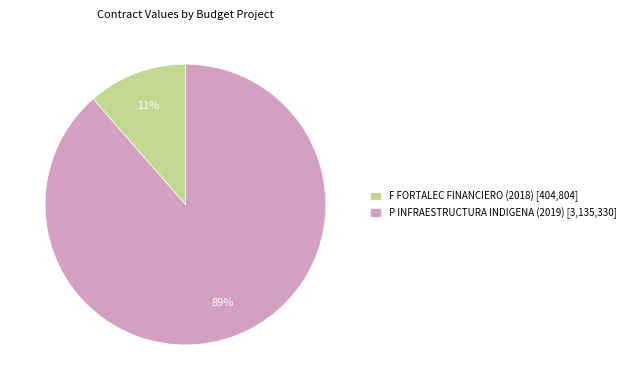

What percentage is the F FORTALEC FINANCIERO (2018) slice, to the nearest percent?

11%